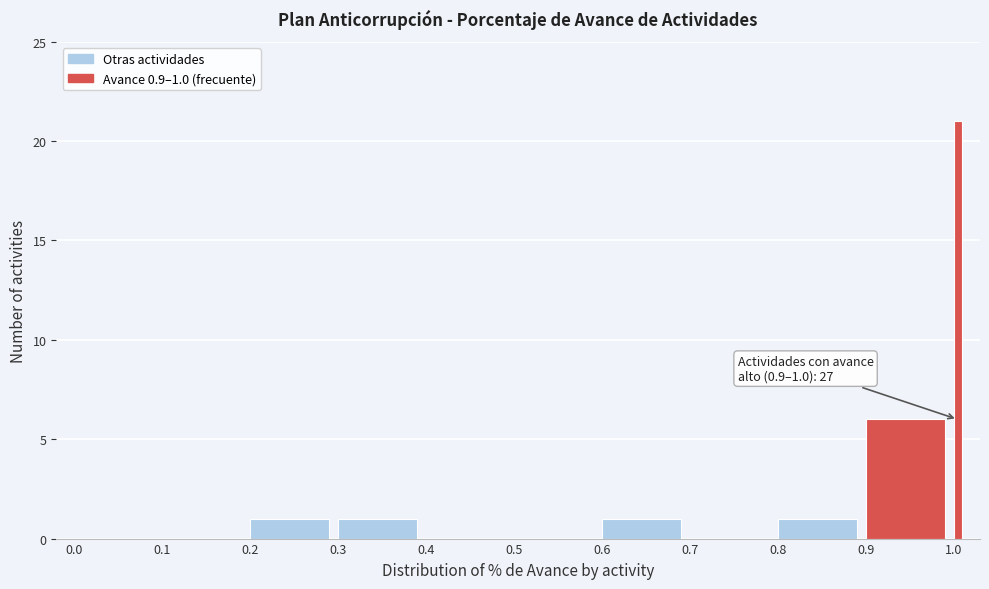

Around what value on the x-axis is the tallest bar? Give the approximate position of its centre, as read against the axis.

1.00